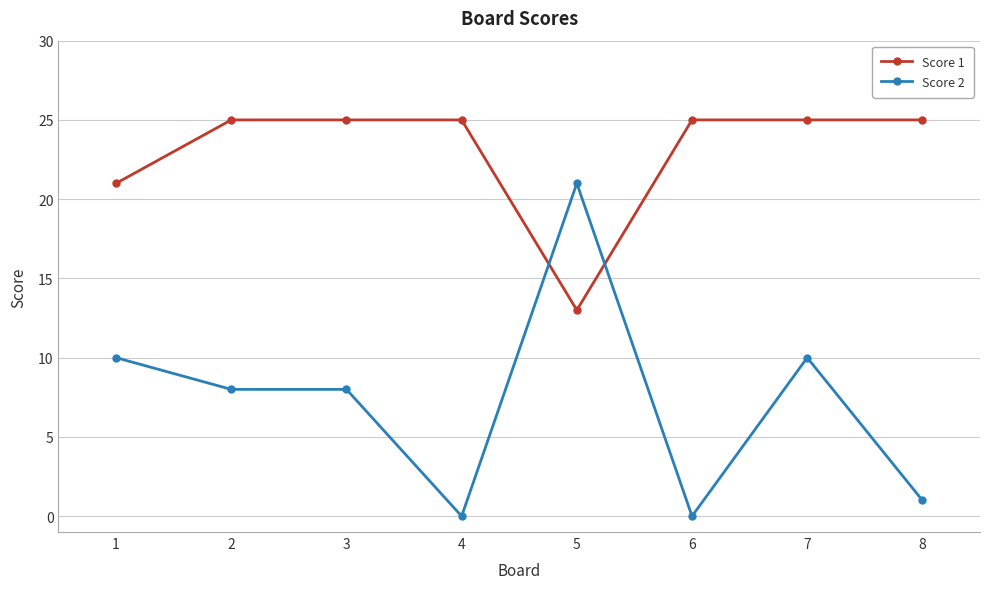

What is the average value of the Score 1 series?

23